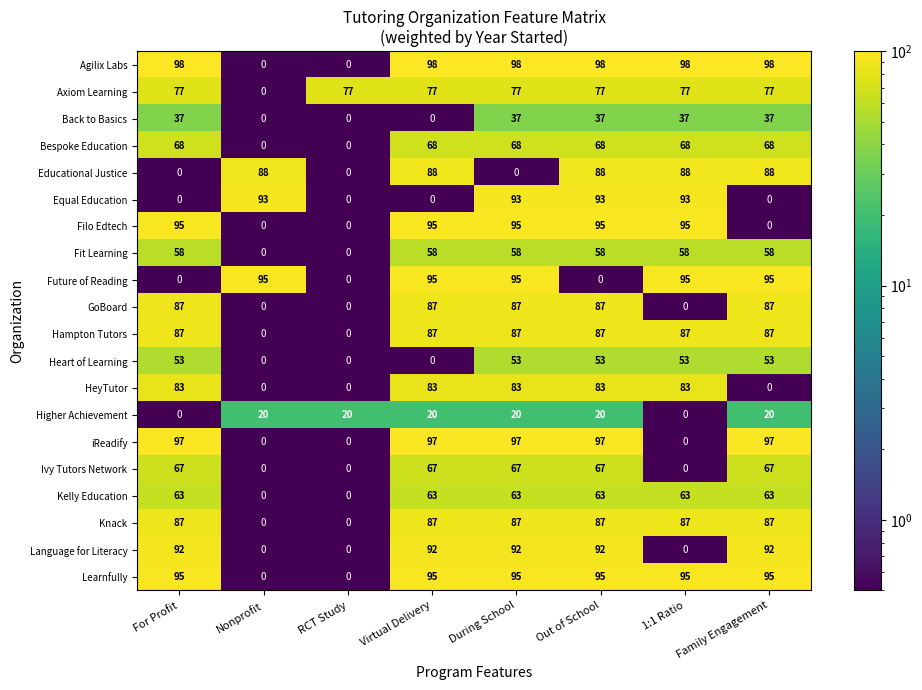

What is the sum of the Educational Justice values at RCT Study and Family Engagement?

88